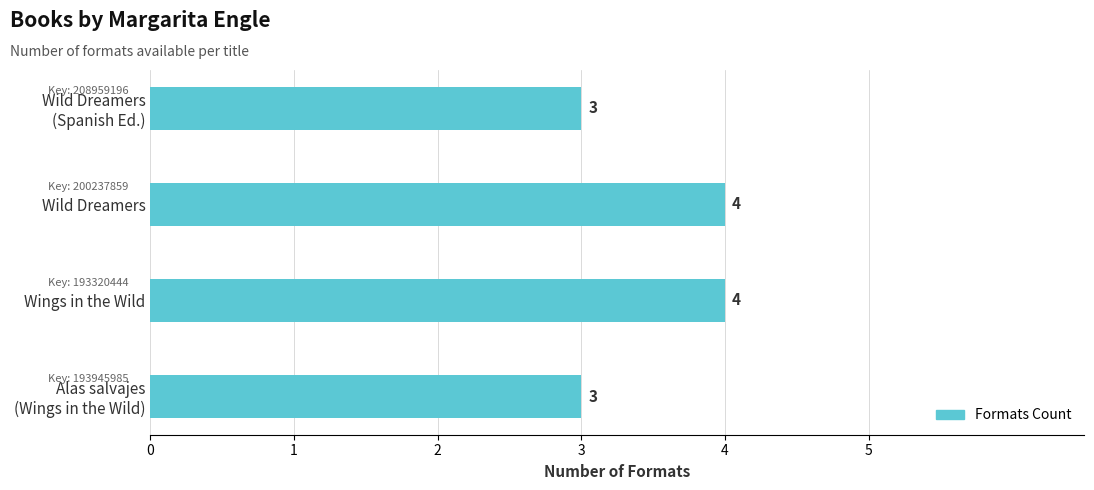

What is the greatest value displayed?

4